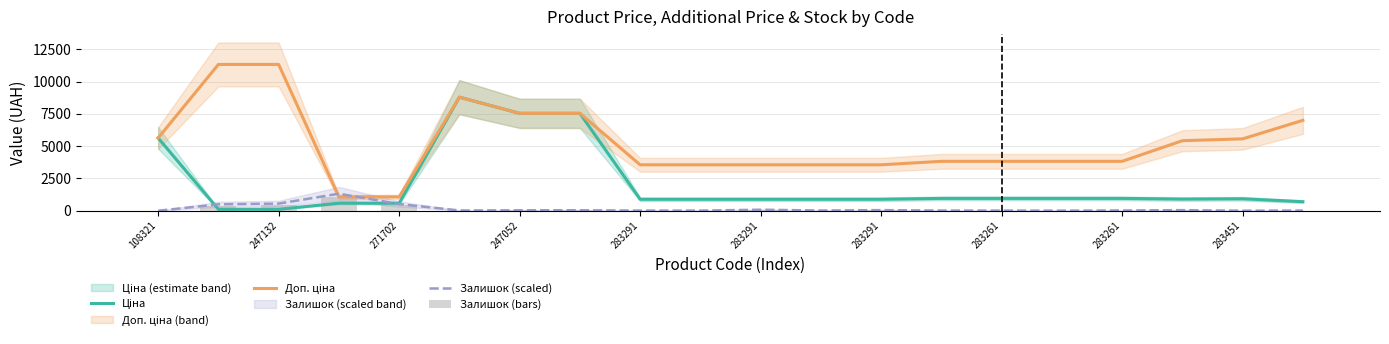

At which label does Ціна first exceed 904?

108321